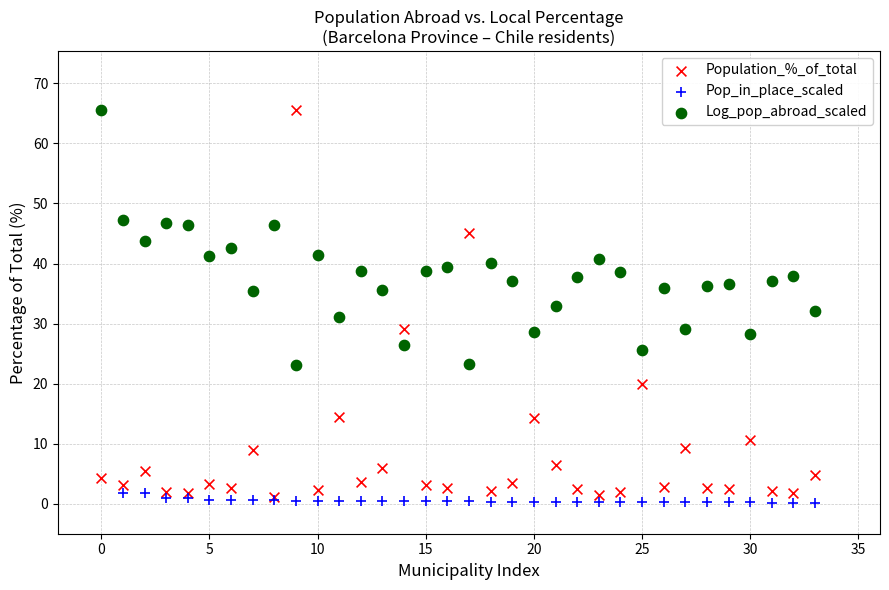

Which series reaches the minimum Y coordinate?

Pop_in_place_scaled